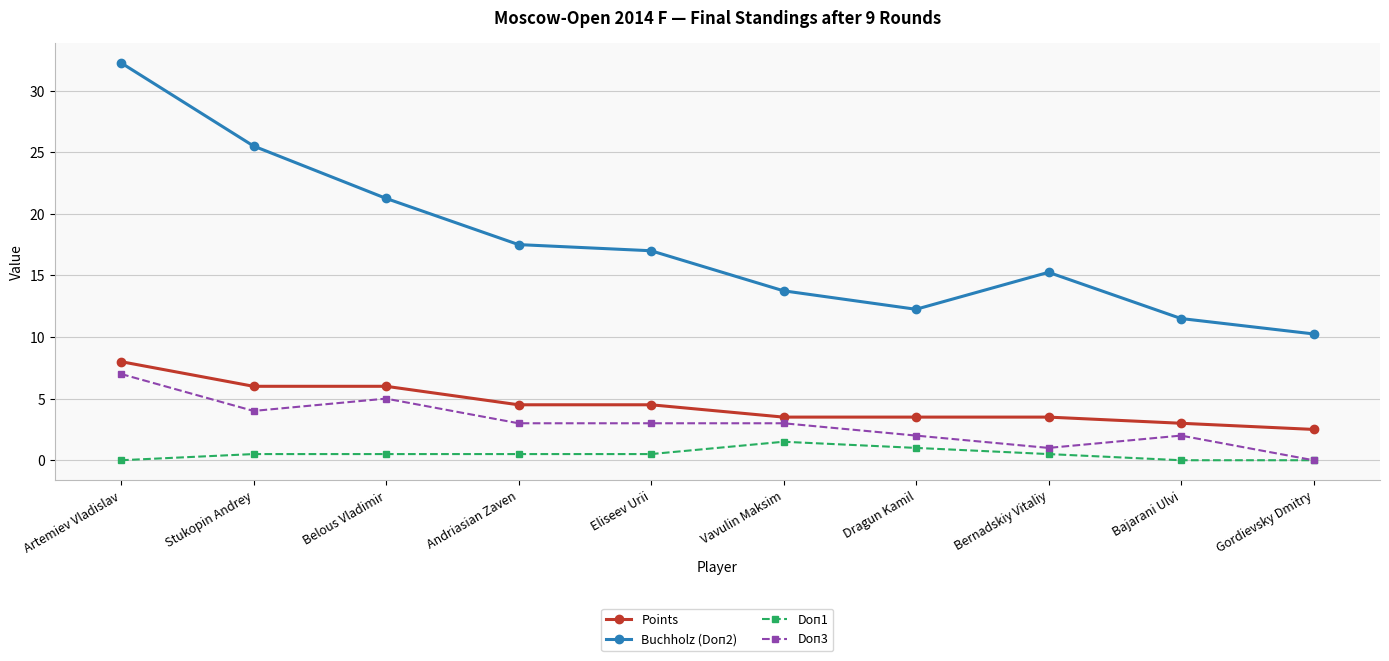

What is the sum of all Doп3 values?

30.0